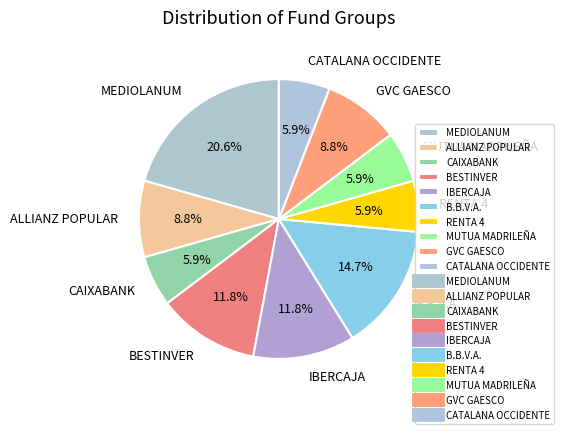

True or false: RENTA 4 accounts for 6% of the total.

True